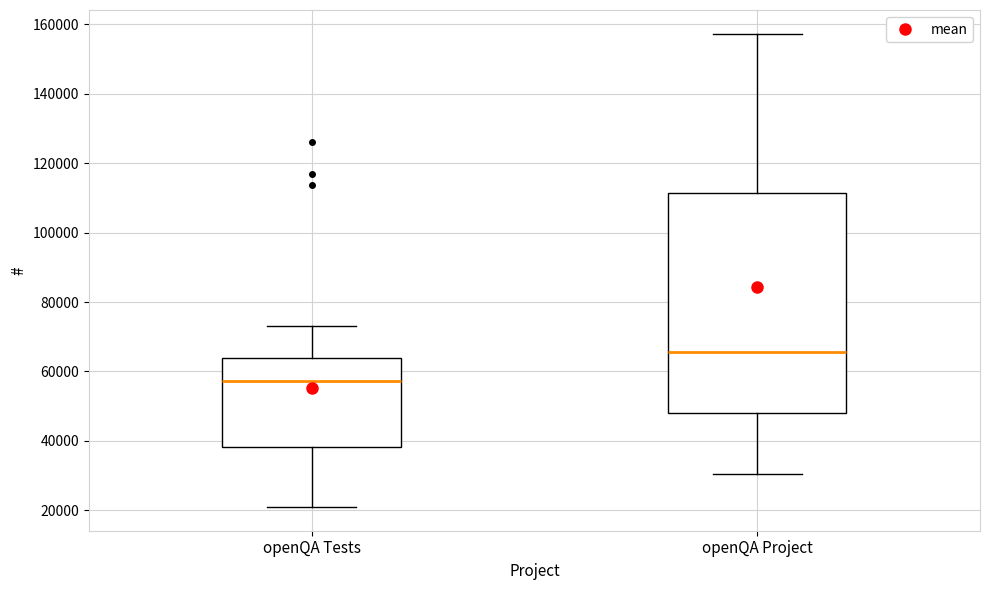

Reading left to right, transcribe this box plot: for each box, give where its median line is, the range the box spans, and where its two whiskers end, as read against the y-axis. The values are not printed on the chart, so give them approximately, as read against the axis.

openQA Tests: median 58000, box 38000 to 64000, whiskers 20000 to 74000
openQA Project: median 66000, box 48000 to 112000, whiskers 30000 to 158000